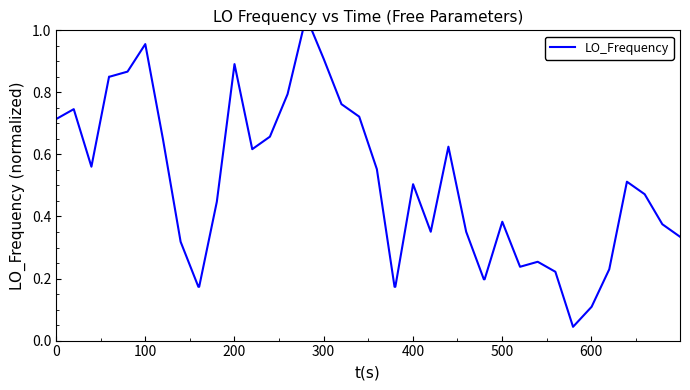

Does the chart have visible grid lines?

No